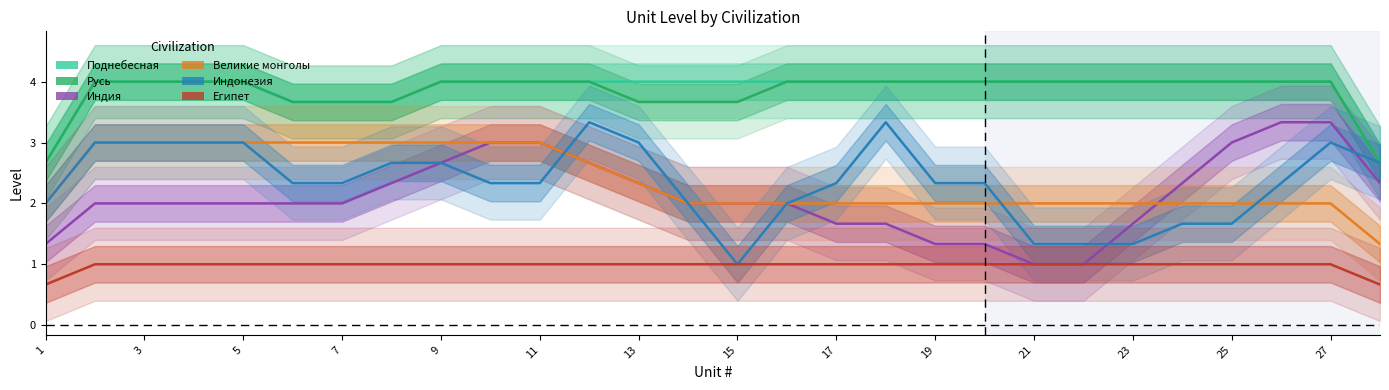

True or false: Египет and Индонезия cross at least once.

False